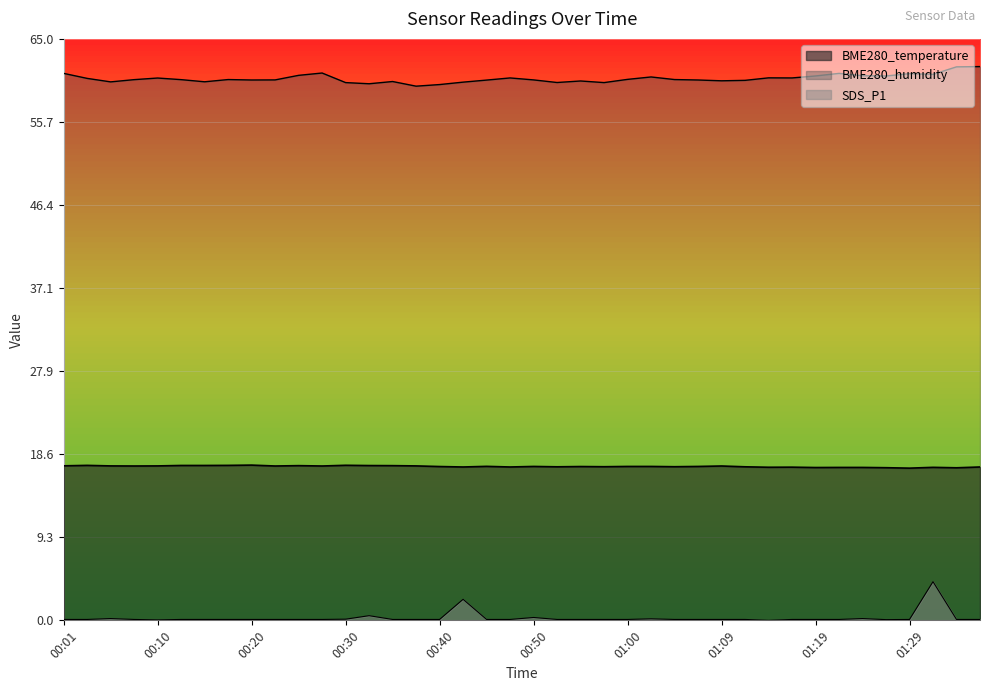

What are all the series names shown in the legend?

BME280_temperature, BME280_humidity, SDS_P1